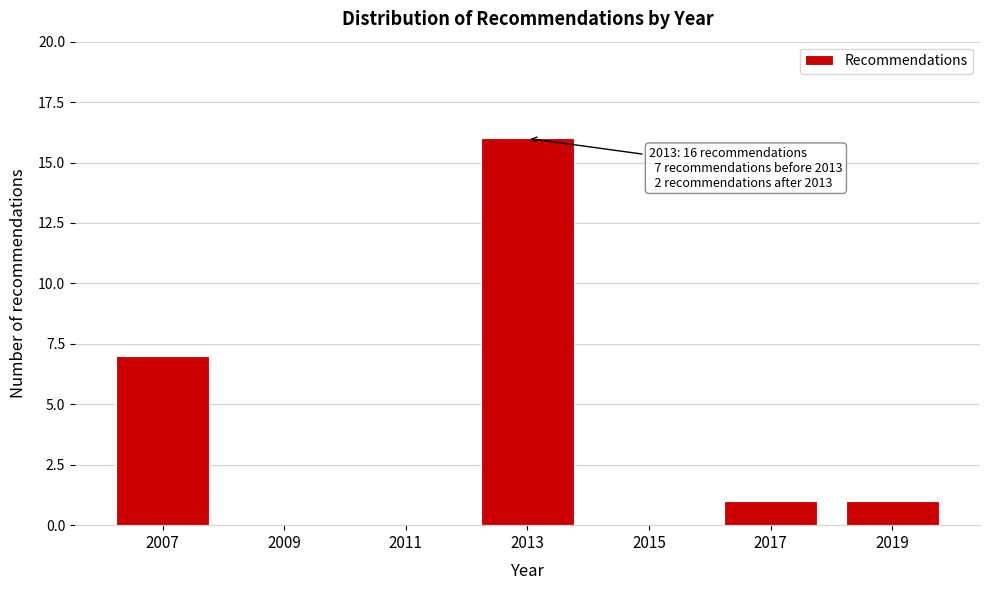

Reading right to left, what are all the values shown in this chart?

2019=1	2017=1	2015=0	2013=16	2011=0	2009=0	2007=7